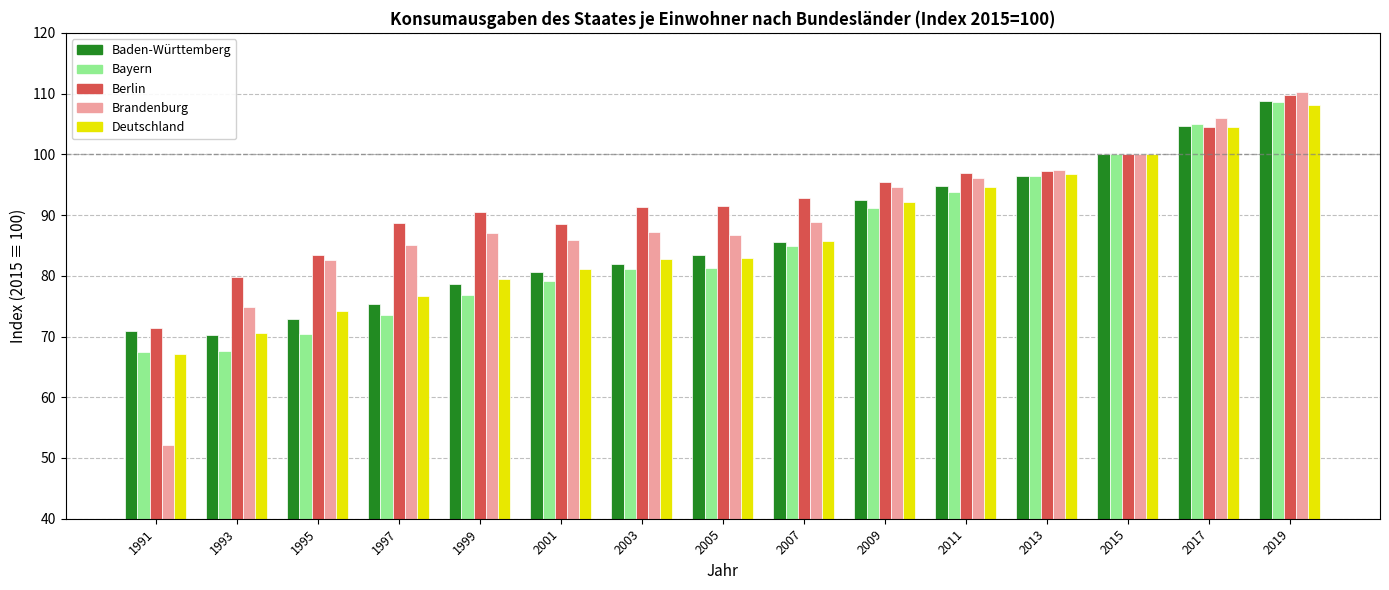

At which category does the chart reach its minimum across all series?

1991